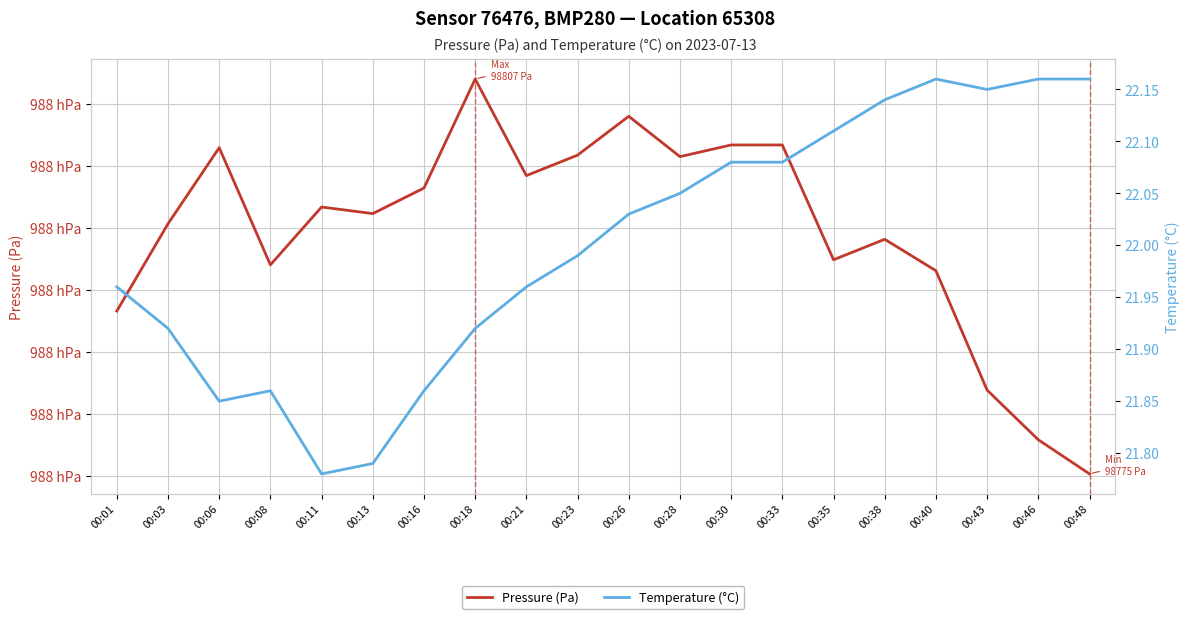

Where is the first local minimum for Pressure (Pa)?

00:08